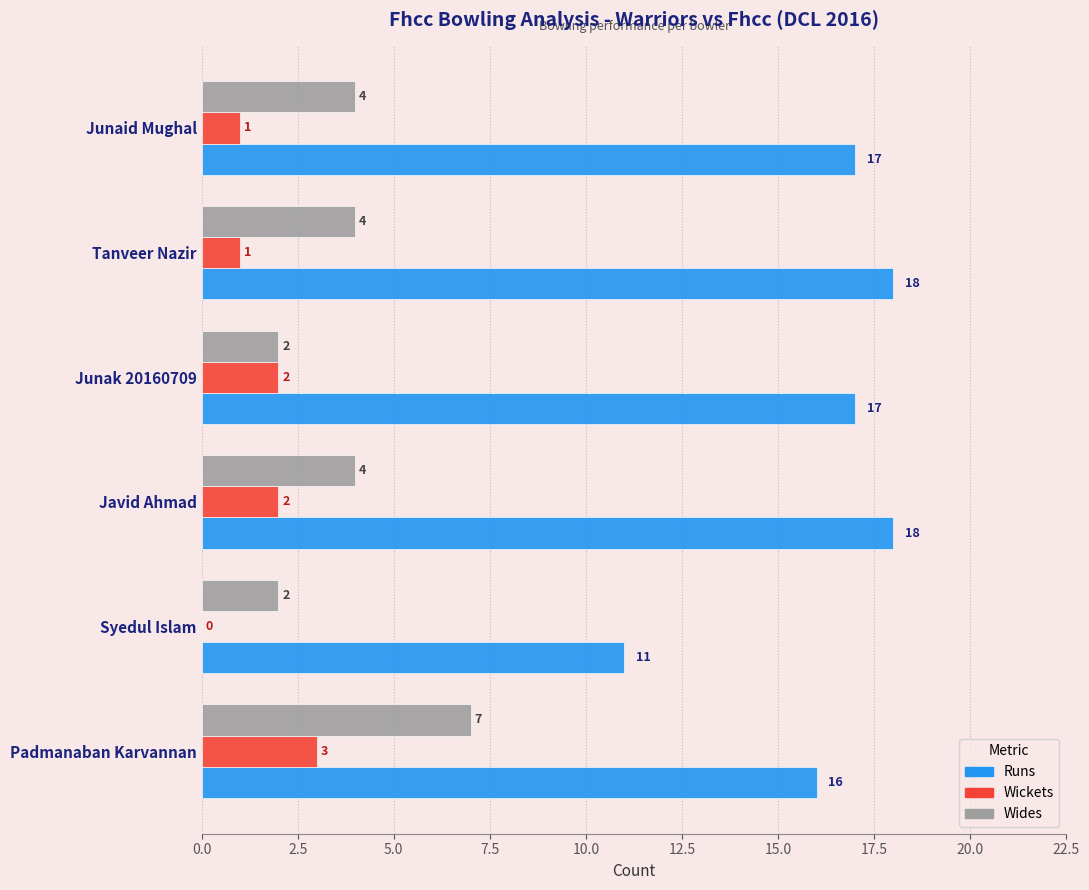

Is the value of Wides at Tanveer Nazir greater than the value of Wickets at Padmanaban Karvannan?

Yes